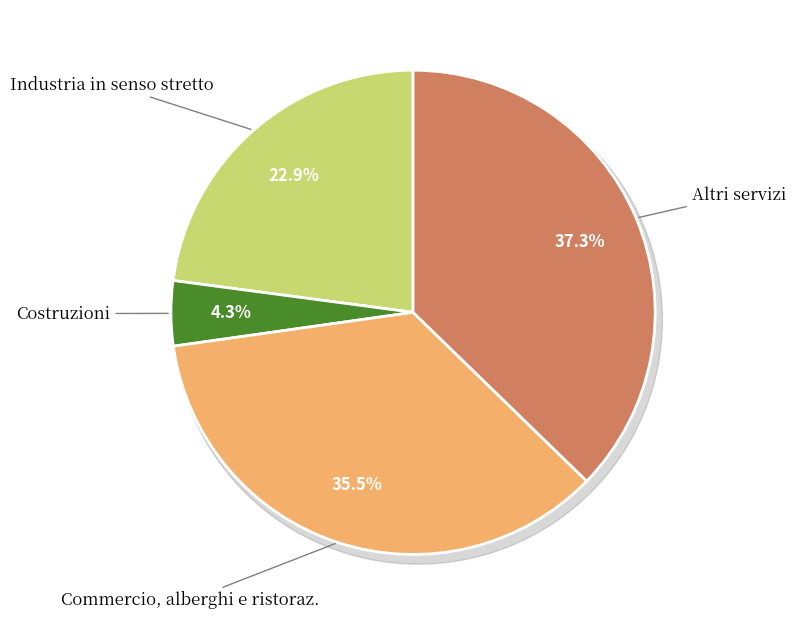

What percentage is NOT represented by Industria in senso stretto?

77.1%